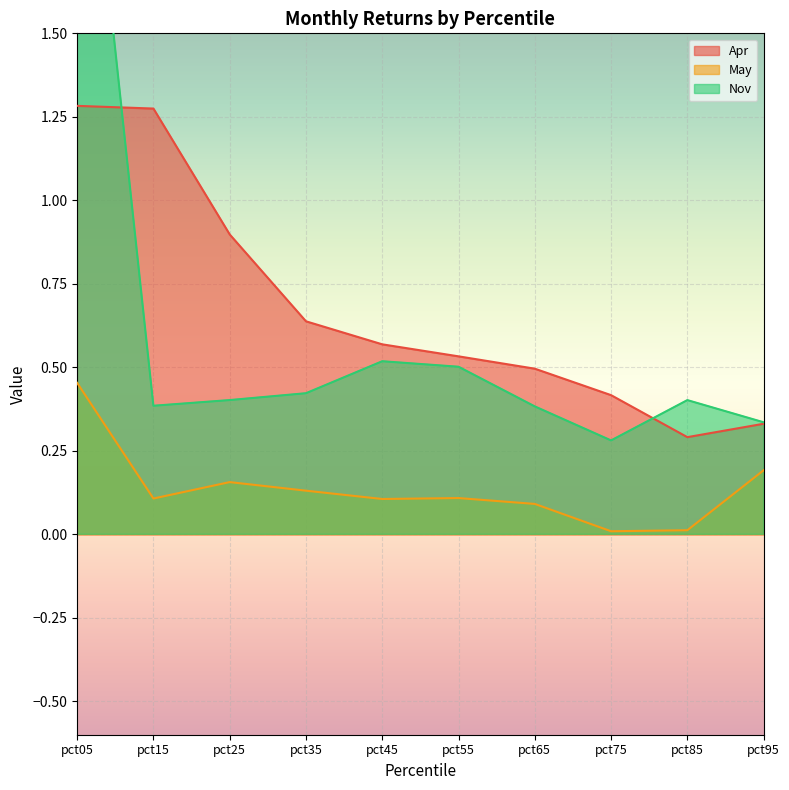

At which label is May closest to 0?

pct75